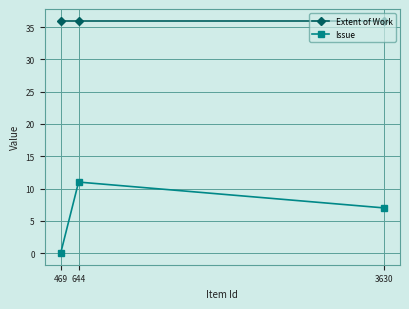

What value does the Issue series have at 3630?

7